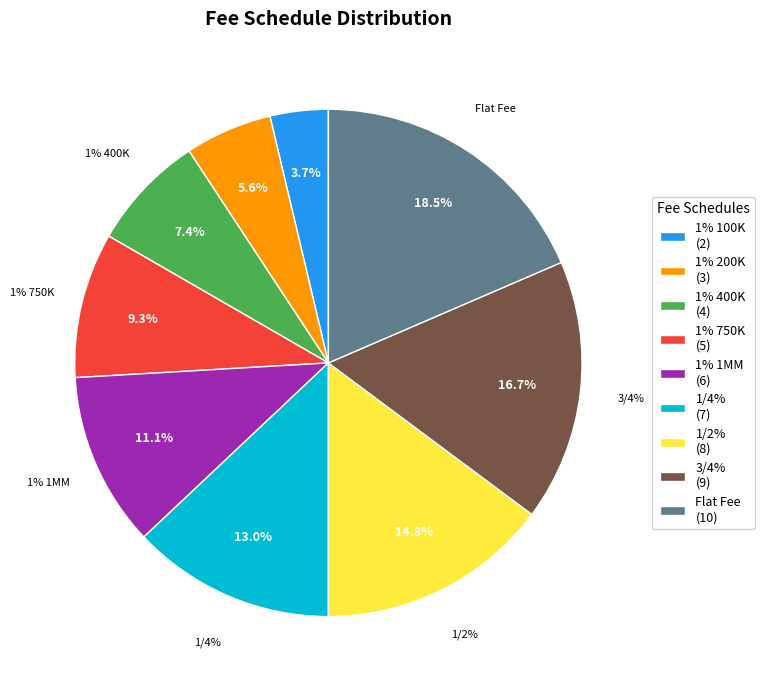

What is the total percentage of 1% 200K and 1% 750K?

14.8%